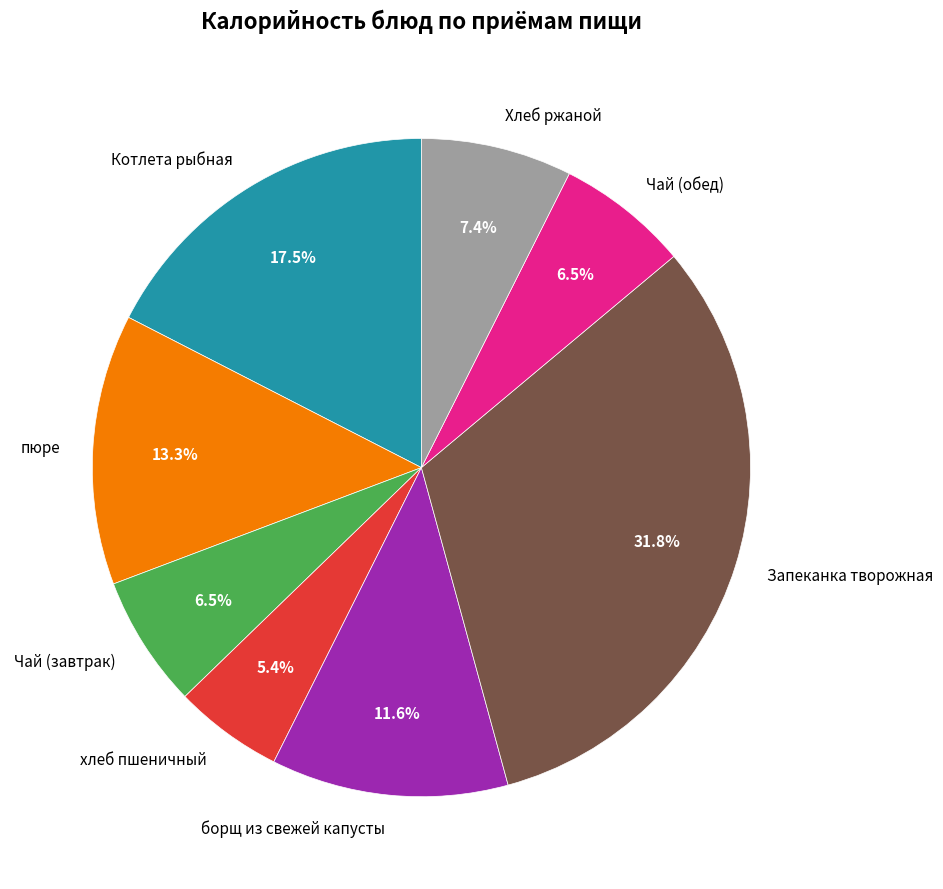

To the nearest percent, what is the combined percentage of борщ из свежей капусты and Чай (обед)?

18%